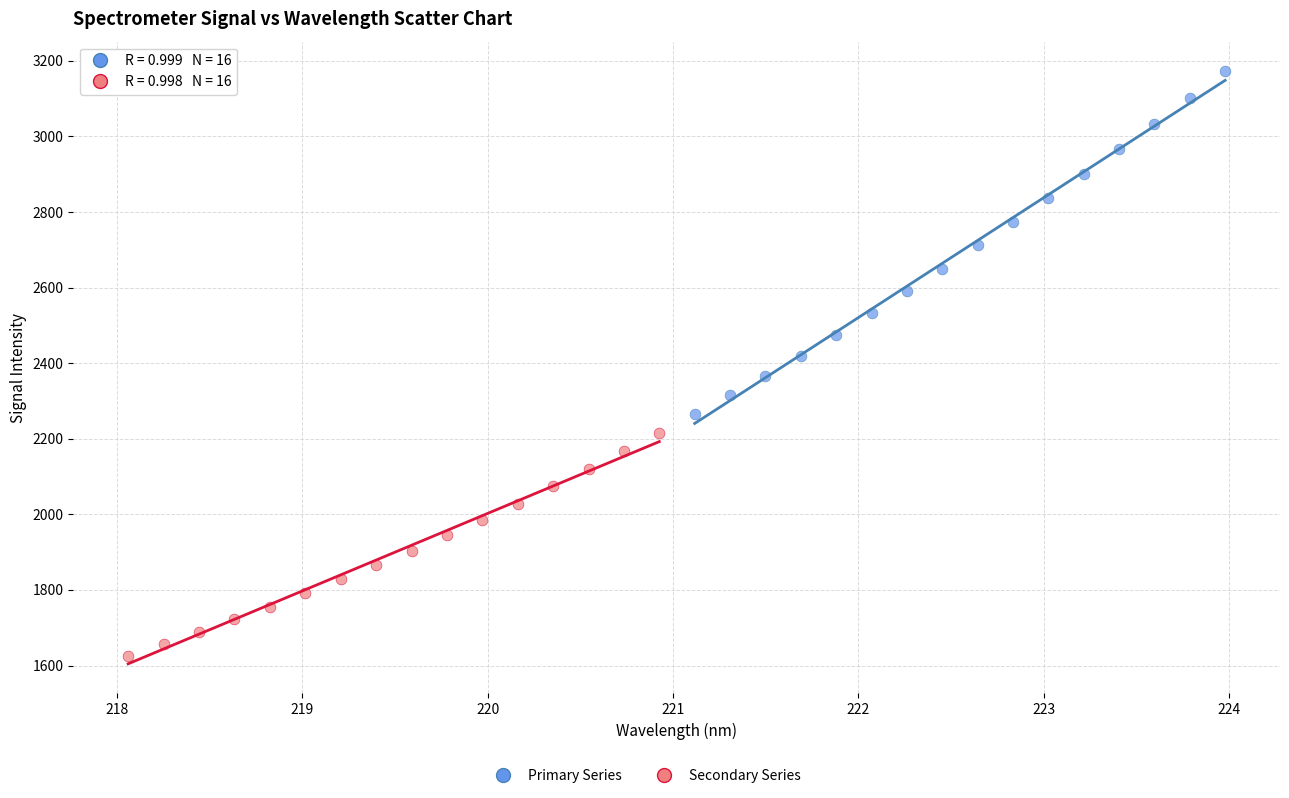

Which series contains the lowest Y value?

Secondary Series